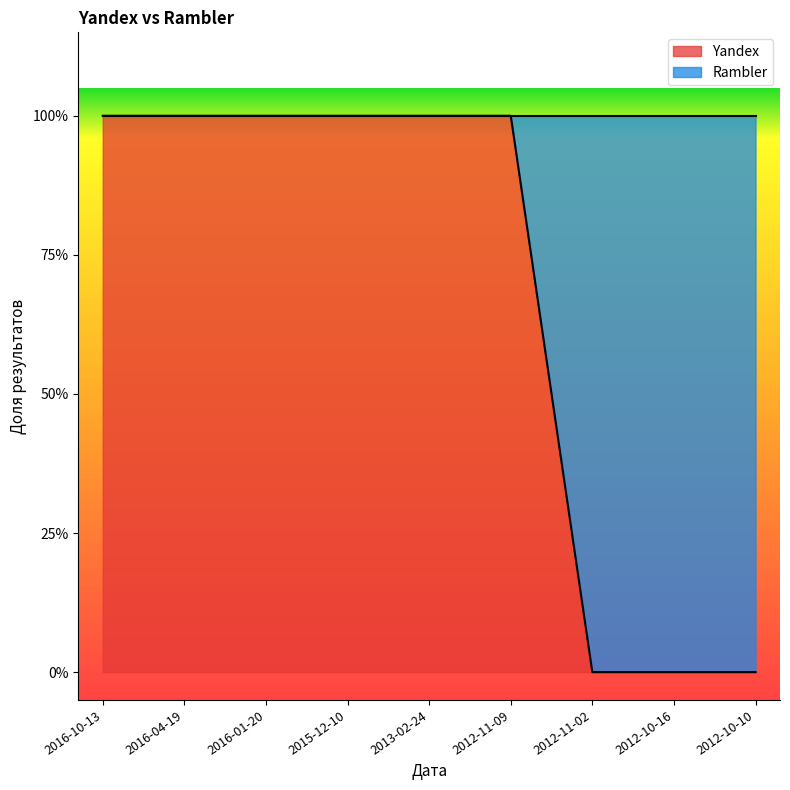

Which category has the highest value across all series?

2016-10-13